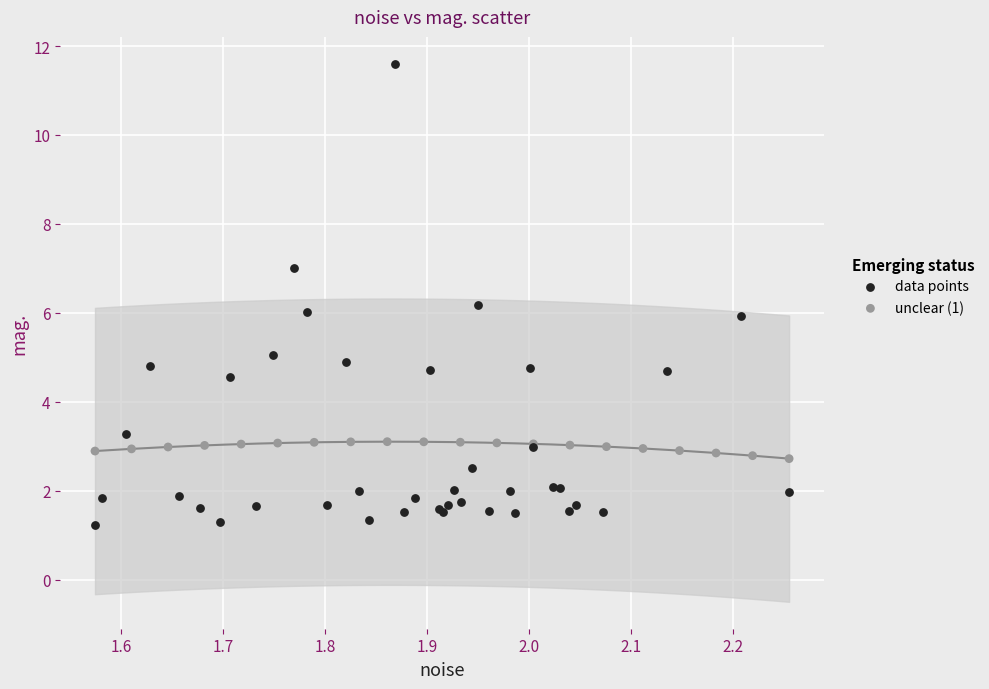

Which series contains the highest Y value?

data points